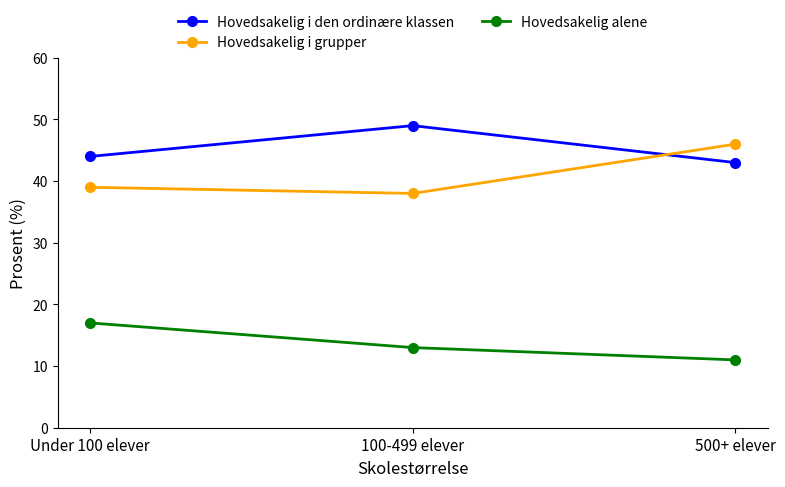

How many distinct data groups are displayed?

3